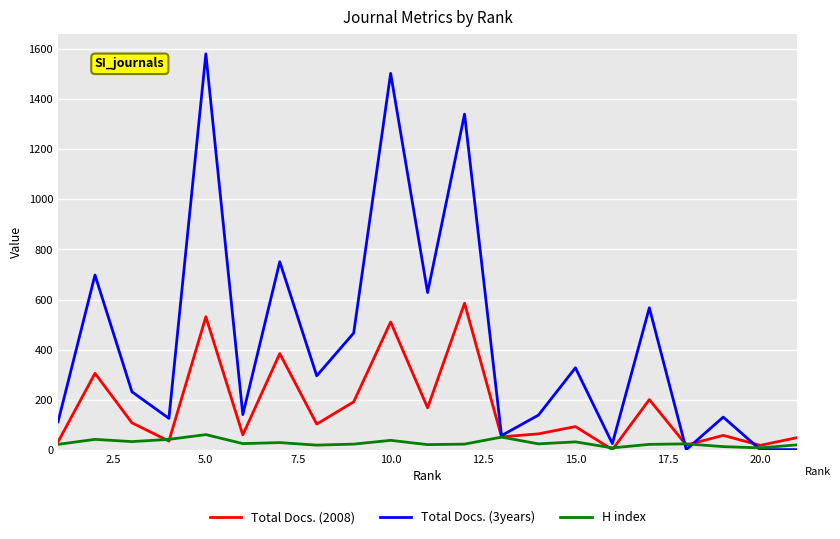

Rank the series at 10.0 from lowest to highest value.

H index, Total Docs. (2008), Total Docs. (3years)